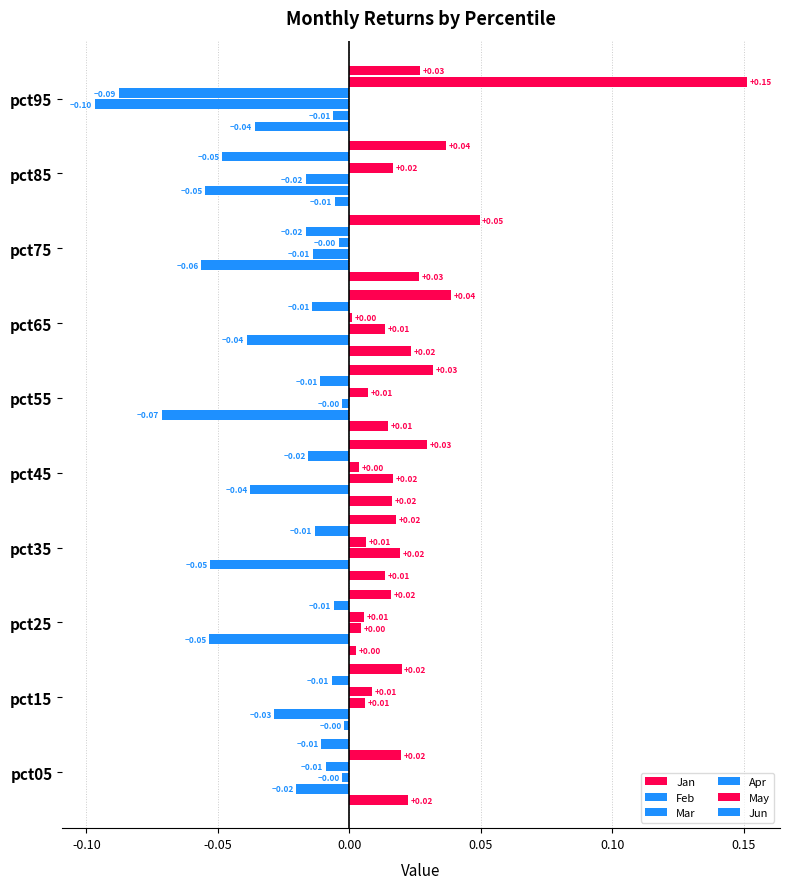

List the series in order of their peak value, lowest first.

Feb, Apr, Mar, Jan, Jun, May